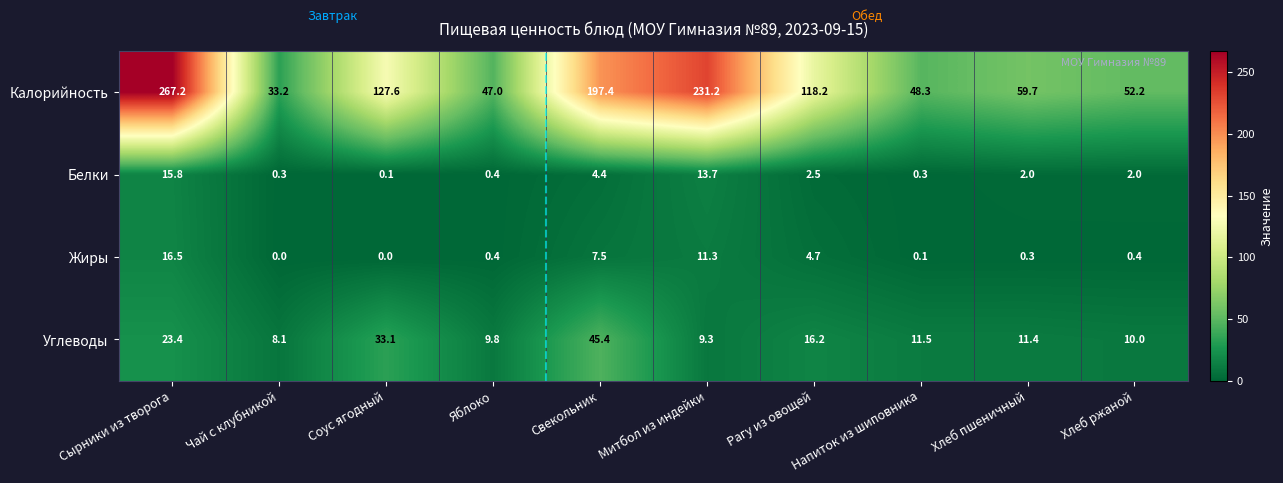

What is the sum of the Белки values at Хлеб ржаной and Яблоко?

2.4